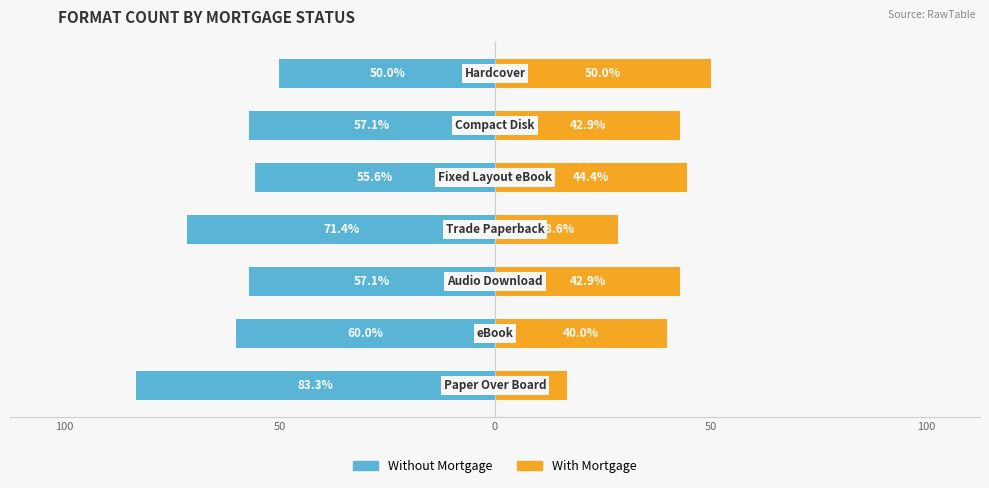

Which has a higher value, 0 or 100?

100